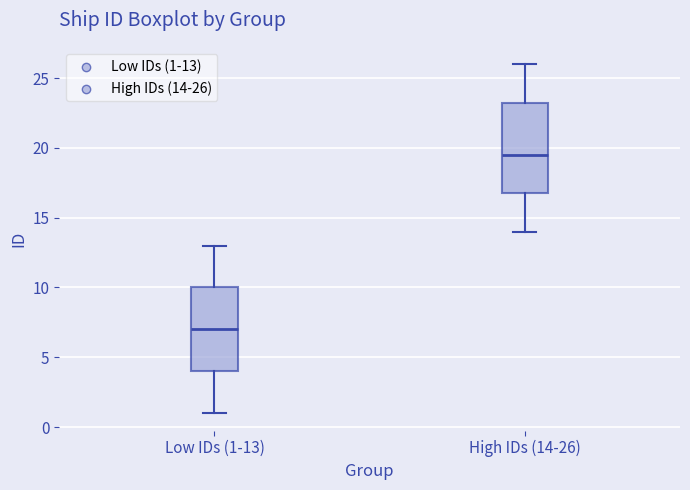

Reading left to right, transcribe this box plot: for each box, give where its median line is, the range the box spans, and where its two whiskers end, as read against the y-axis. The values are not printed on the chart, so give them approximately, as read against the axis.

Low IDs (1-13): median 7.0, box 4.0 to 10.0, whiskers 1.0 to 13.0
High IDs (14-26): median 19.5, box 17.0 to 23.5, whiskers 14.0 to 26.0